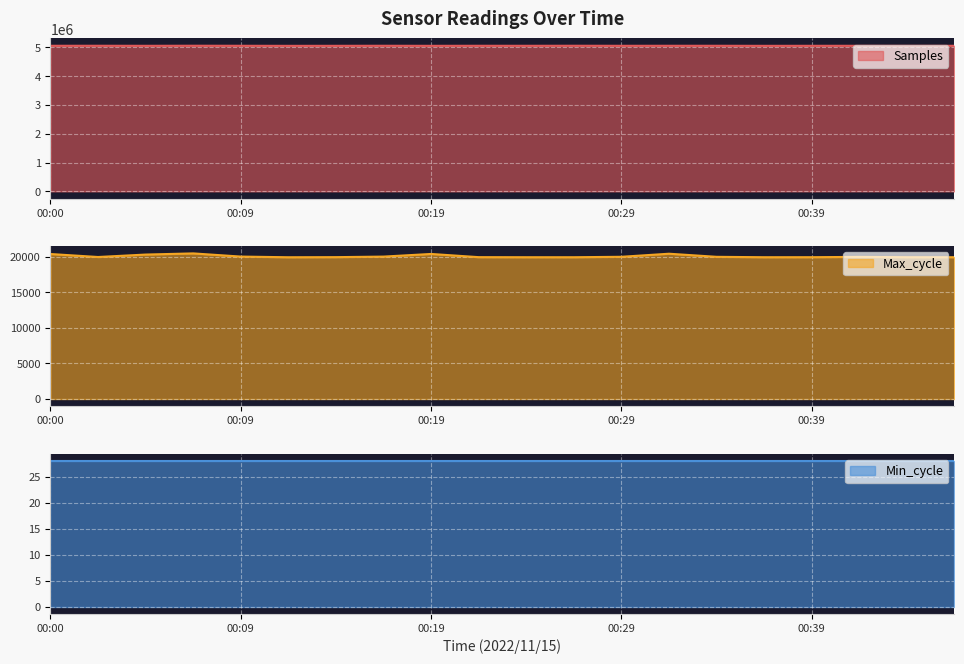

At which category does Max_cycle reach its first local valley?

00:02